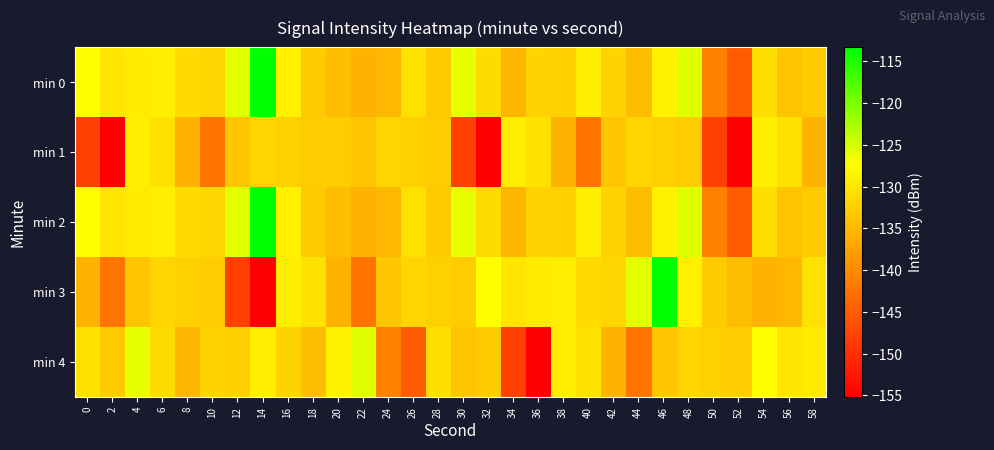

Which label corresponds to the smallest value in the chart?

2